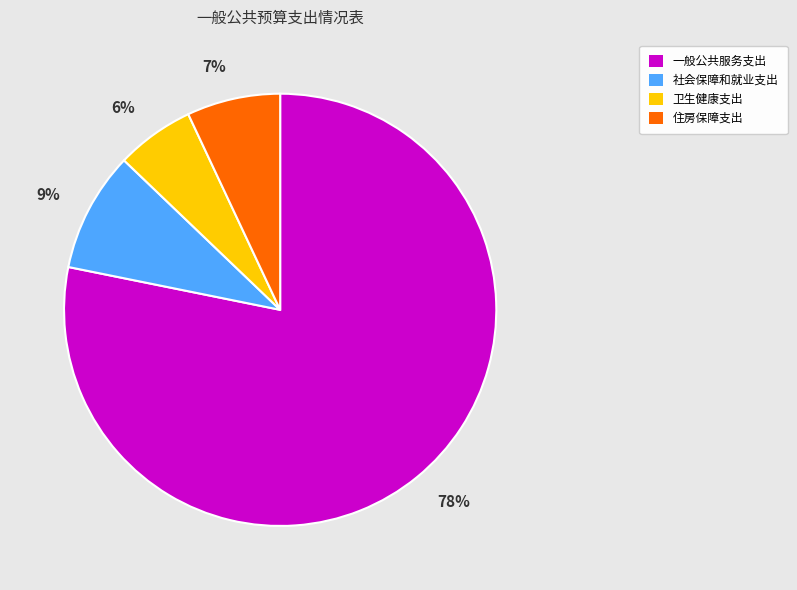

To the nearest percent, what is the difference between the 一般公共服务支出 and 社会保障和就业支出 slice percentages?

69%